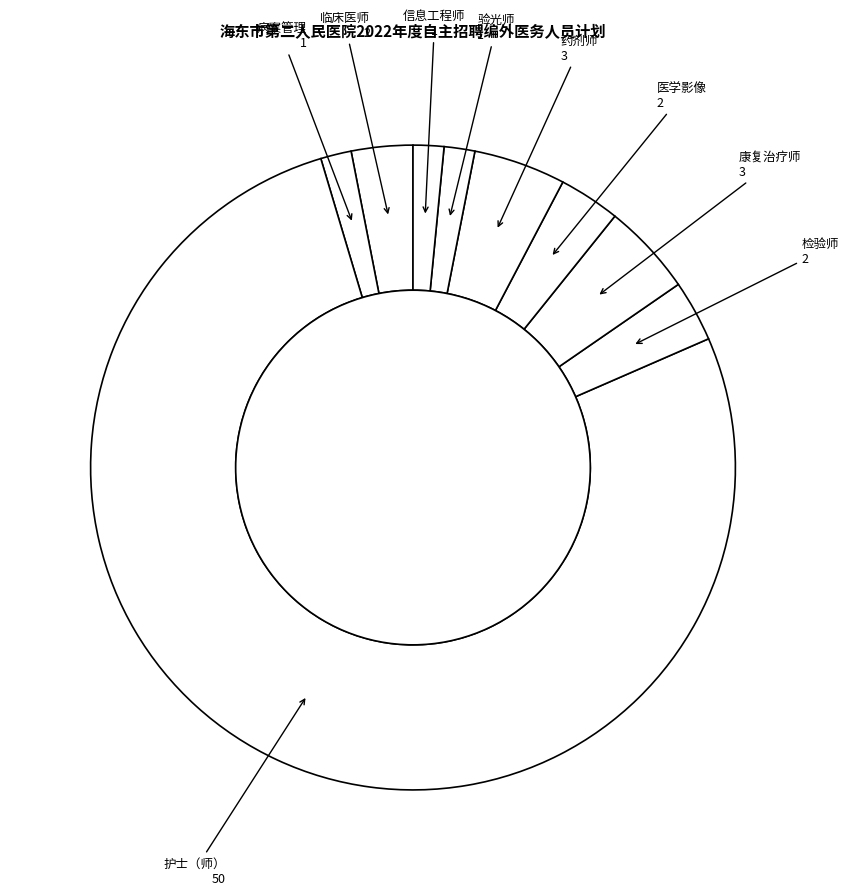

Which slice is the largest?

护士（师）